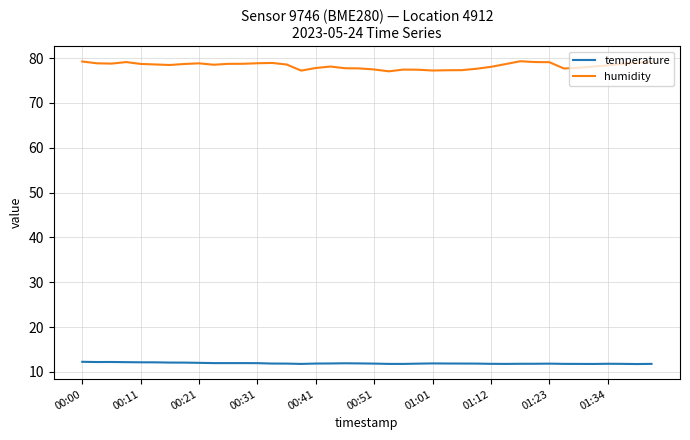

True or false: humidity and temperature cross at least once.

False